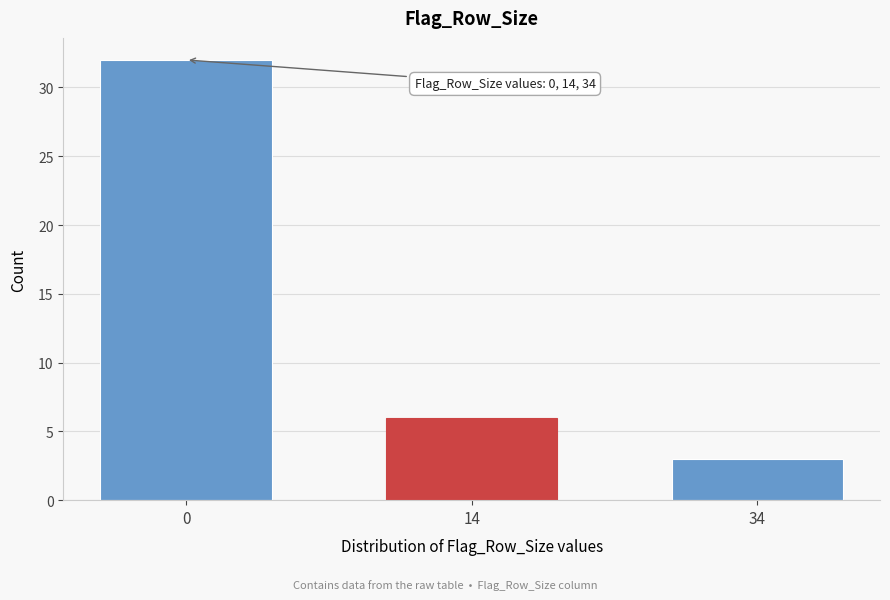

Reading left to right, extract all data points from this chart.

0=32	14=6	34=3